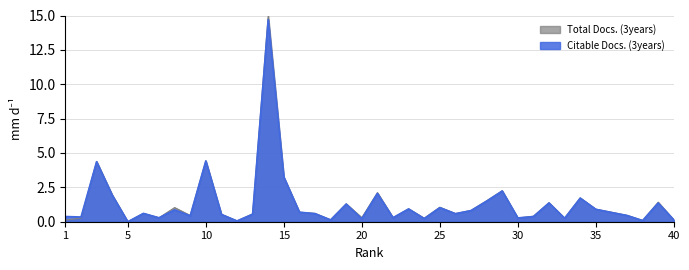

Which series ends up on top after the final intersection of Total Docs. (3years) and Citable Docs. (3years)?

Total Docs. (3years)